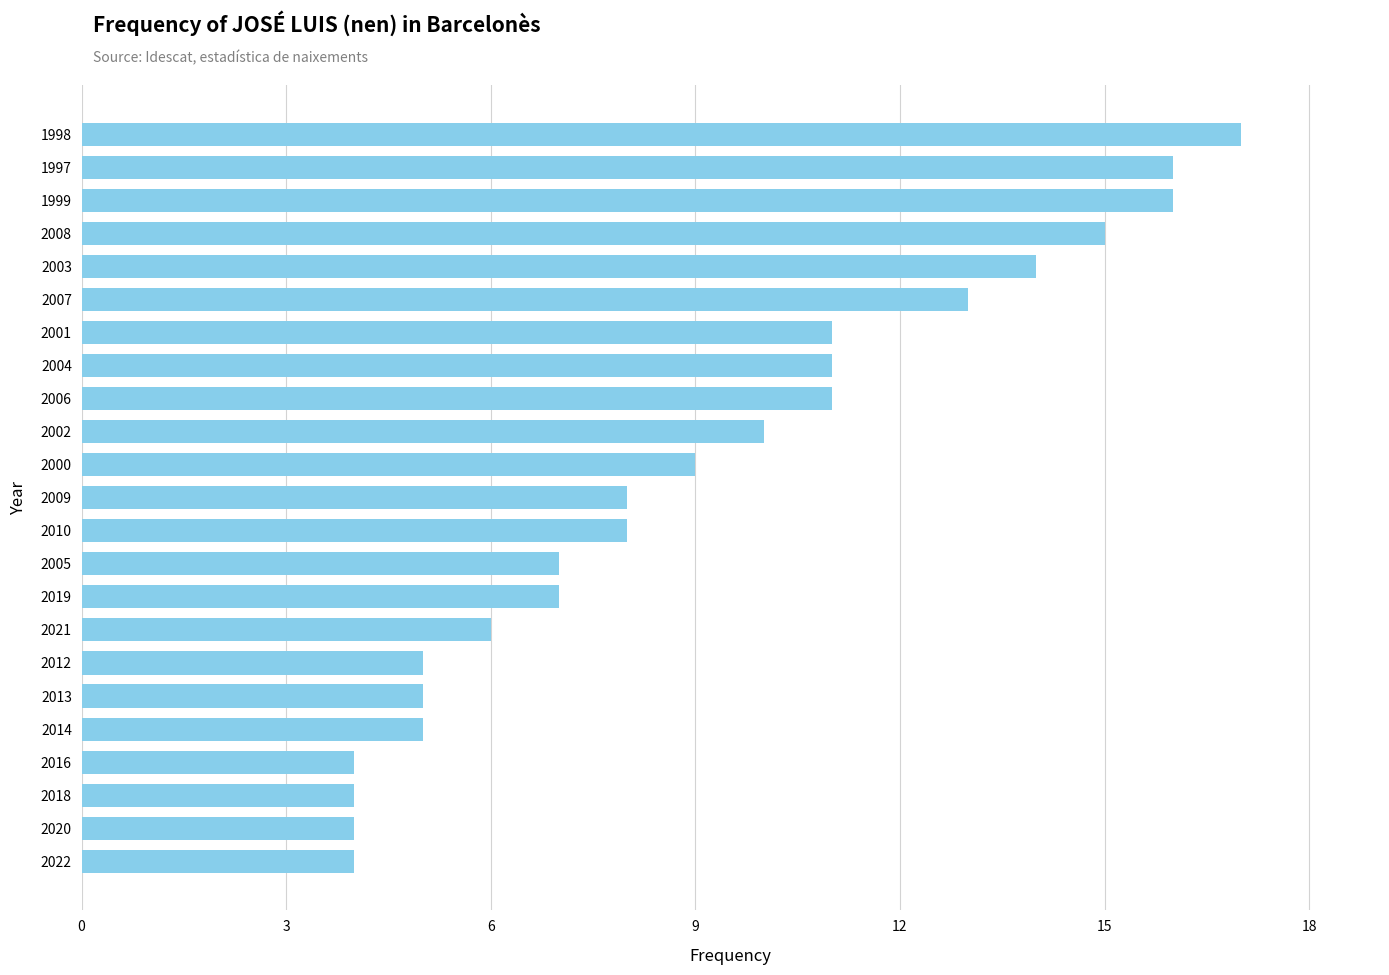

How many distinct data groups are displayed?

1